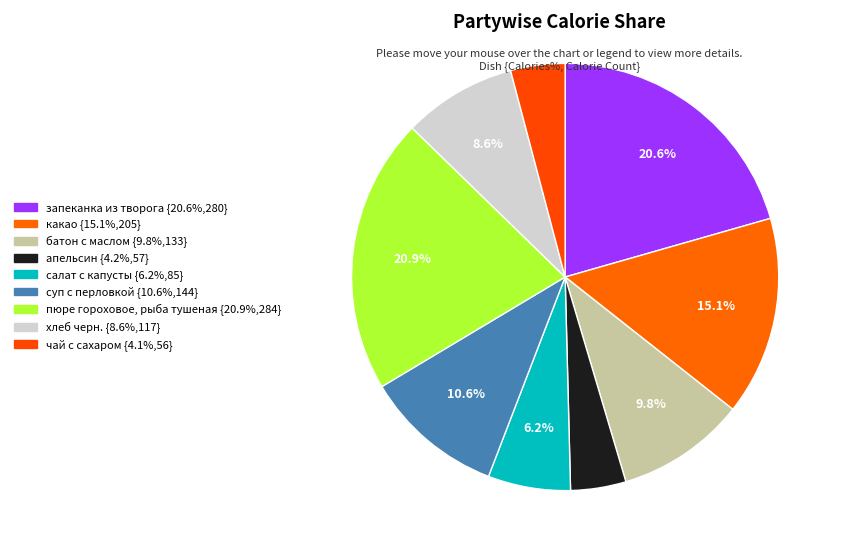

Which category has the biggest portion of the pie?

пюре гороховое, рыба тушеная